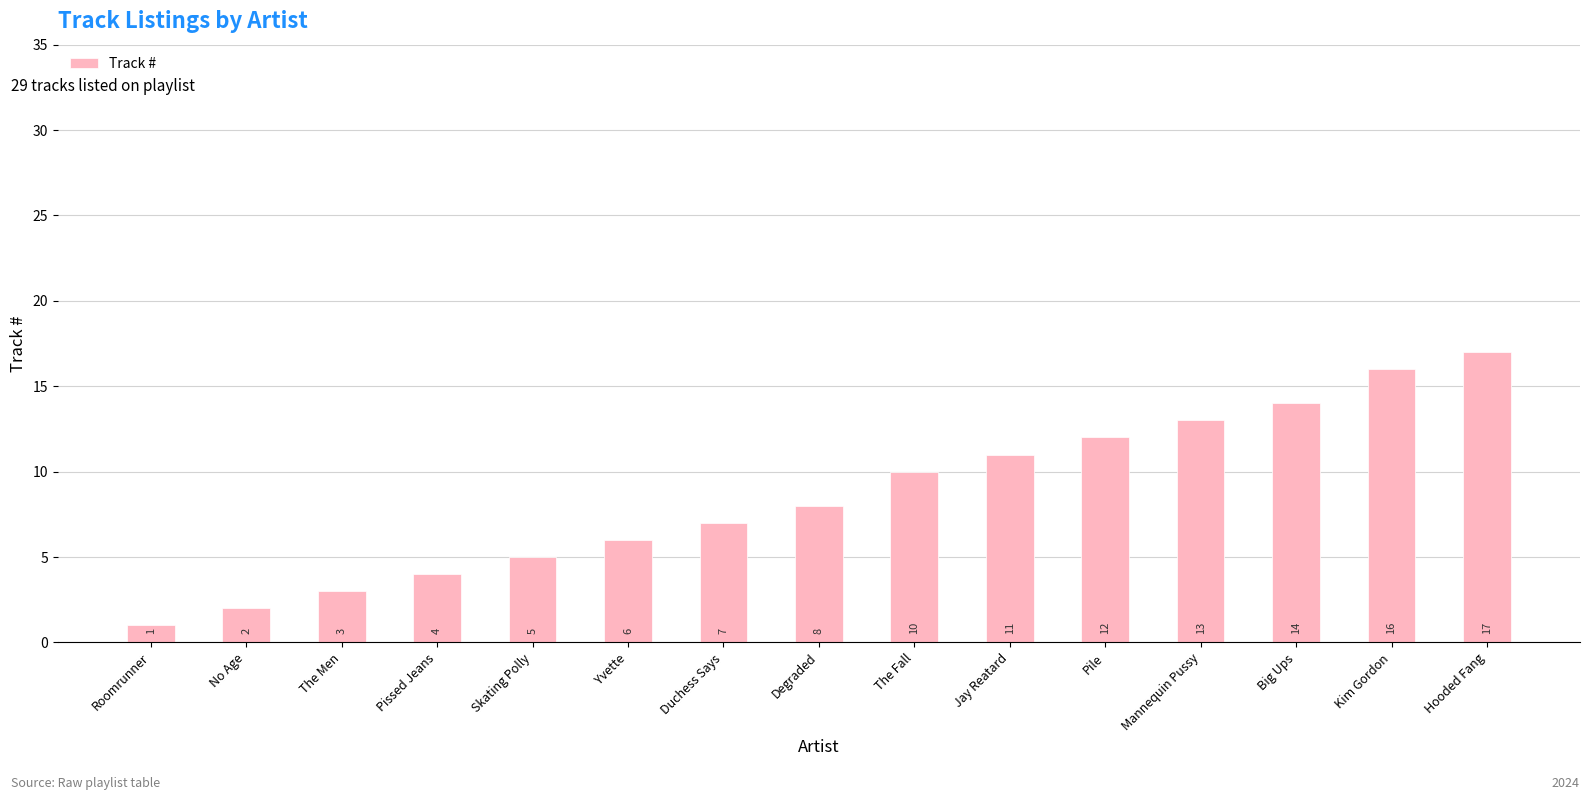

True or false: the data shows 5 at Degraded.

False